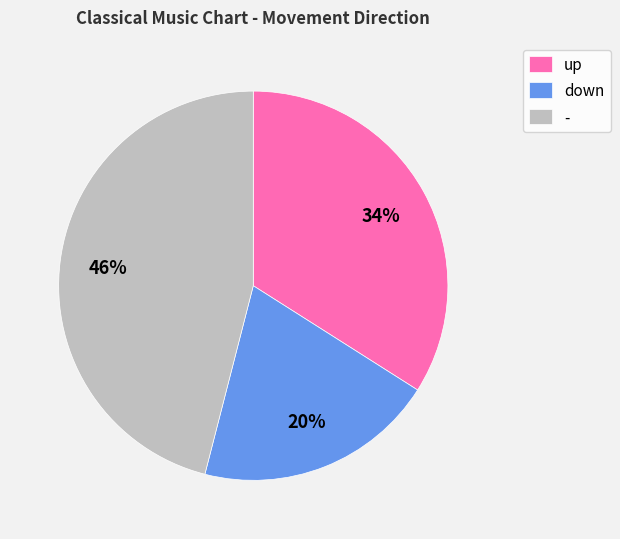

What is the largest slice in the pie chart?

-